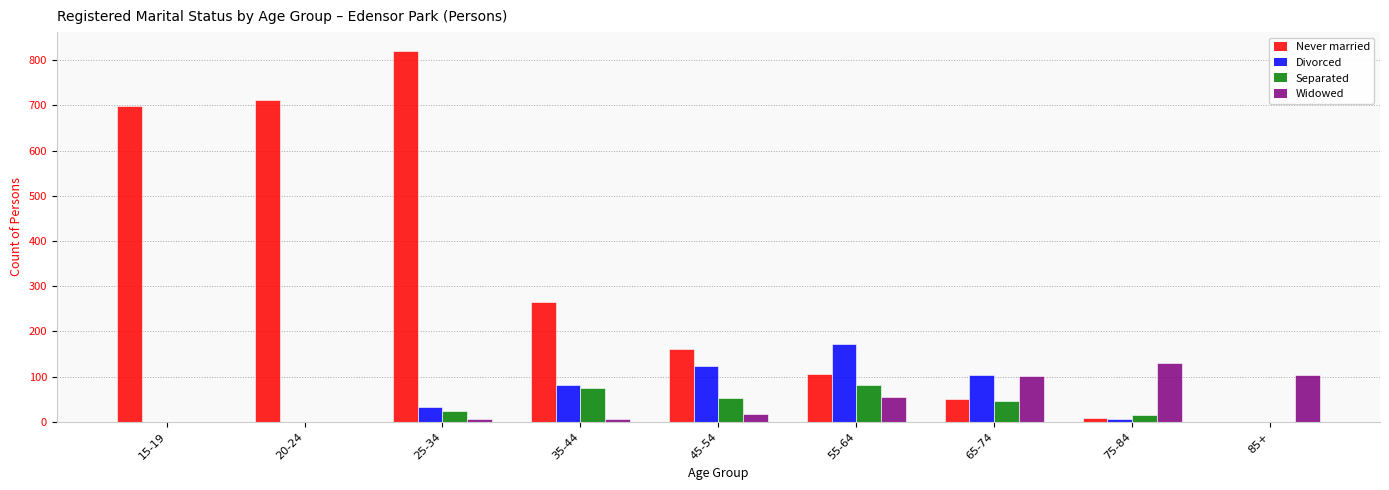

True or false: Widowed has a value of 82 at 55-64.

False